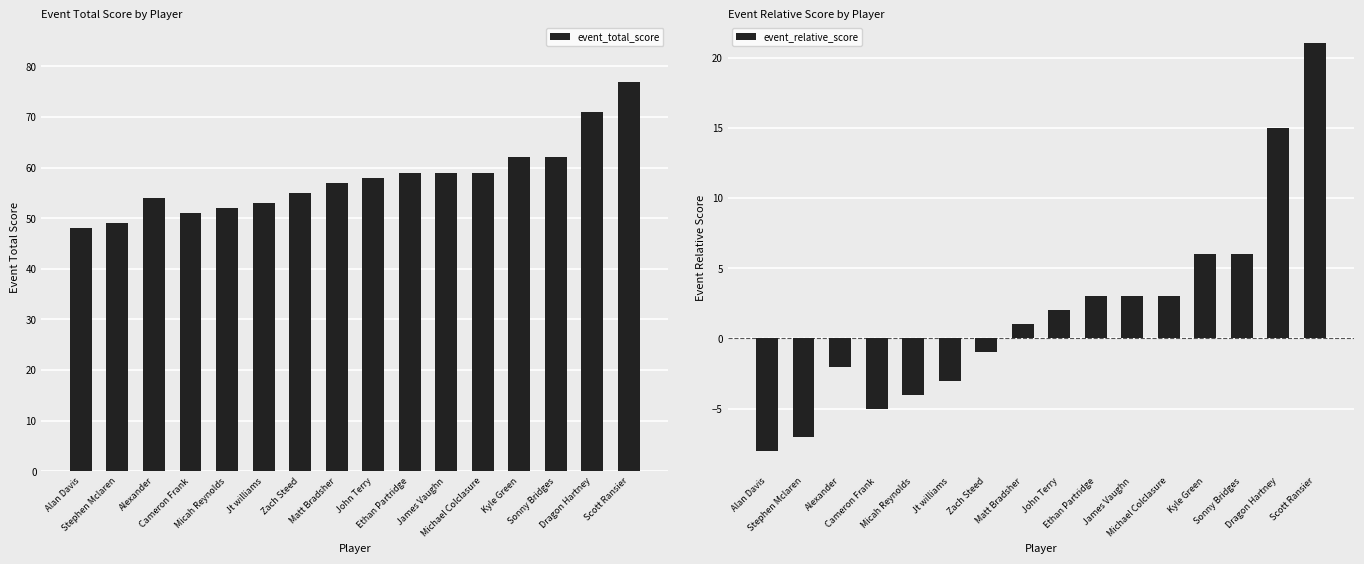

What is the value of the event_total_score bar at the 1st from the left?

48